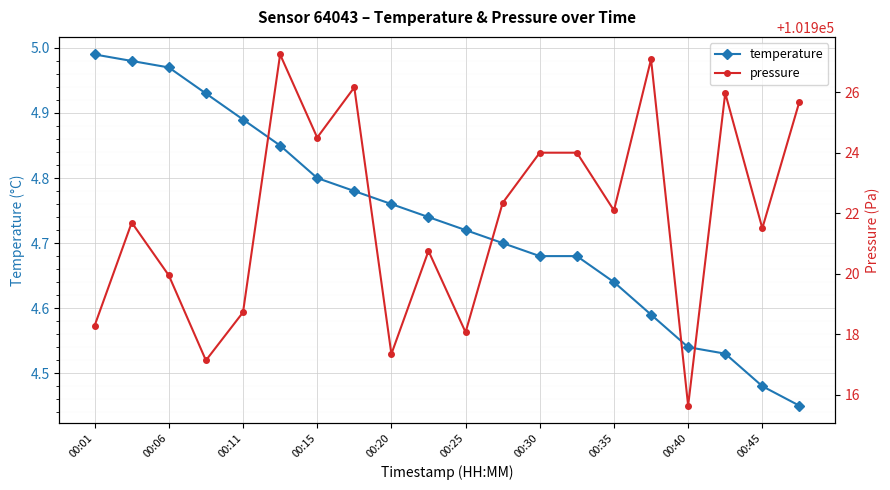

True or false: temperature and pressure intersect in this chart.

False